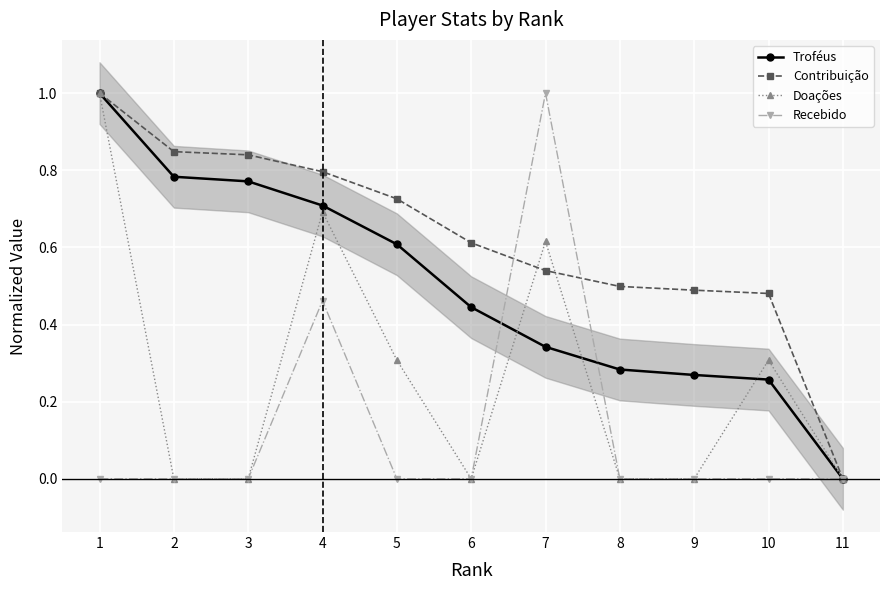

What are all the series names shown in the legend?

Troféus, Contribuição, Doações, Recebido